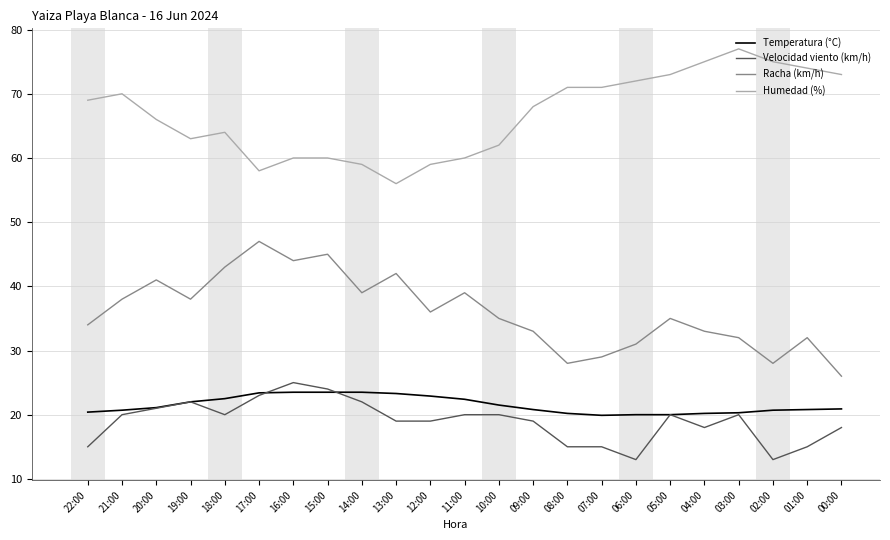

Count the number of categories in the chart.

23